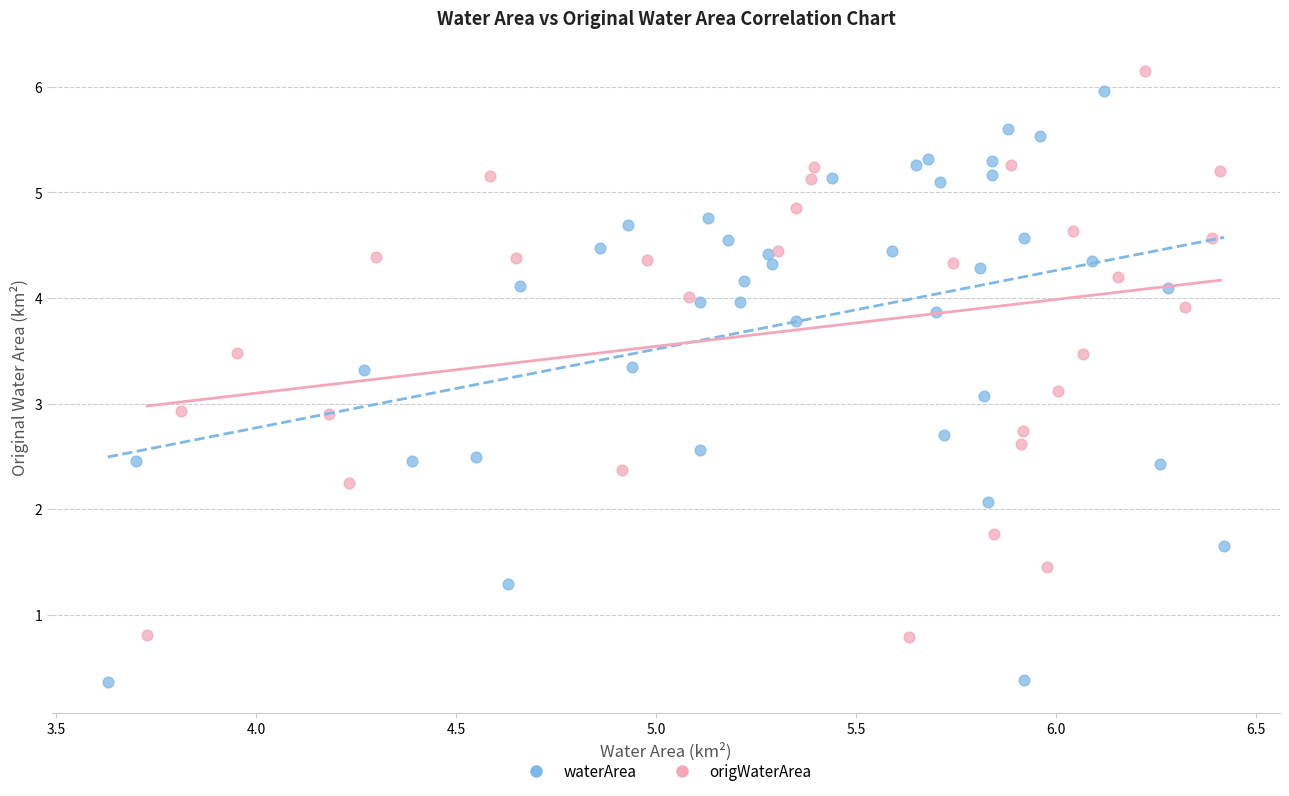

Which series reaches the minimum Y coordinate?

waterArea